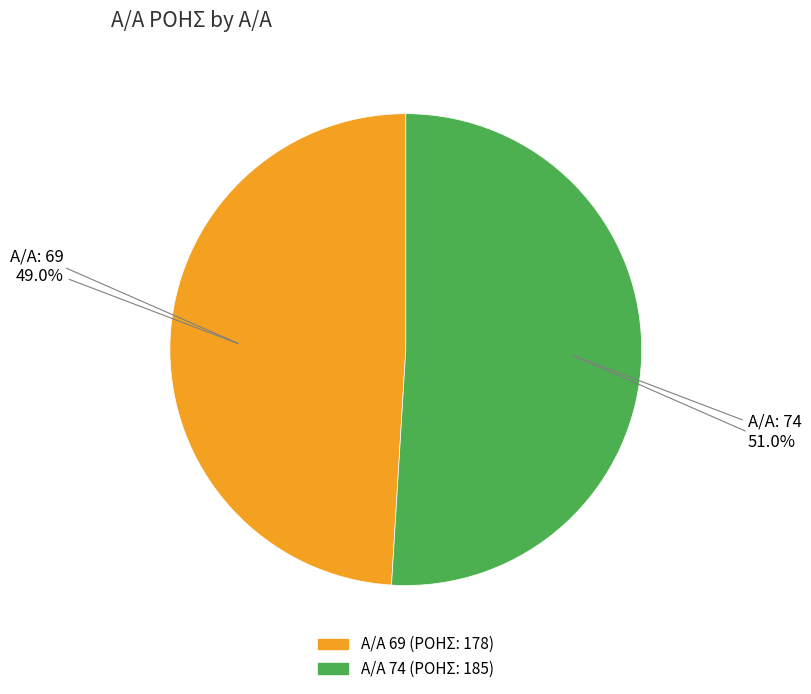

Is there any slice that represents more than half of the pie?

Yes